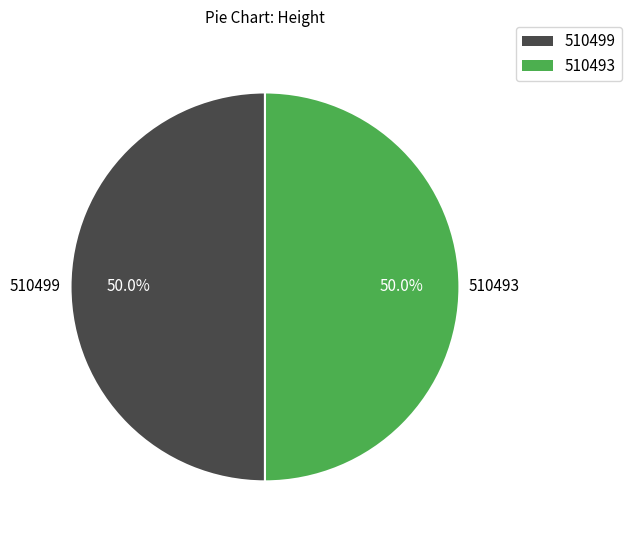

What portion of the pie excludes 510493?

50.0%